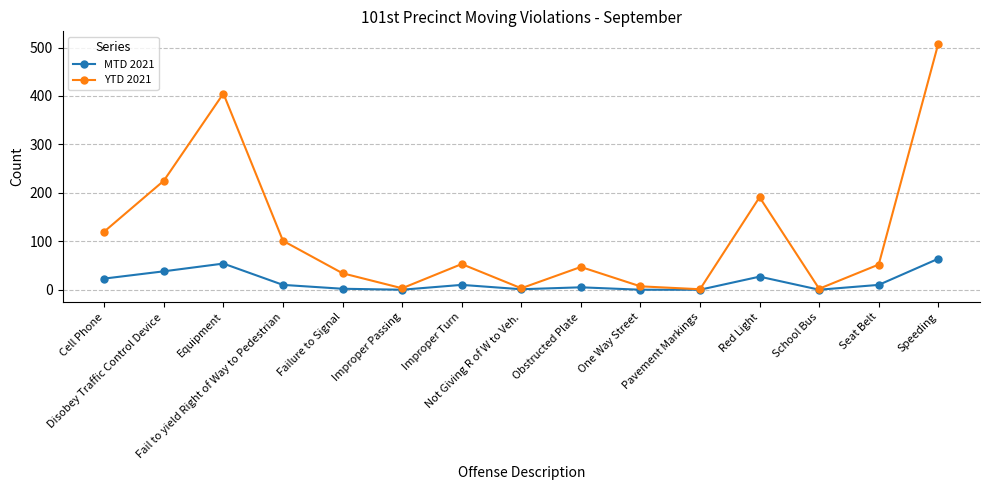

Read the YTD 2021 value at Cell Phone.

120